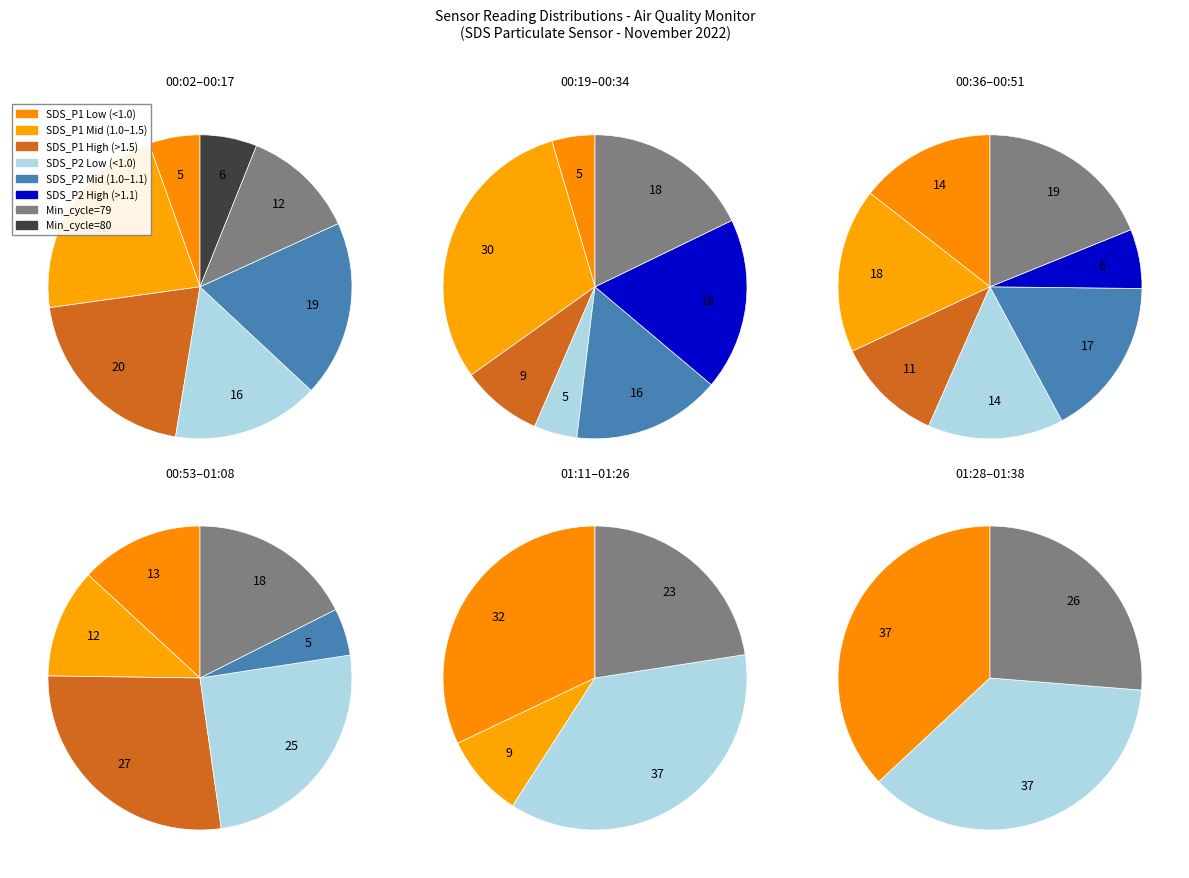

Does 2022/11/27 00:02 account for over 50% of the chart?

No